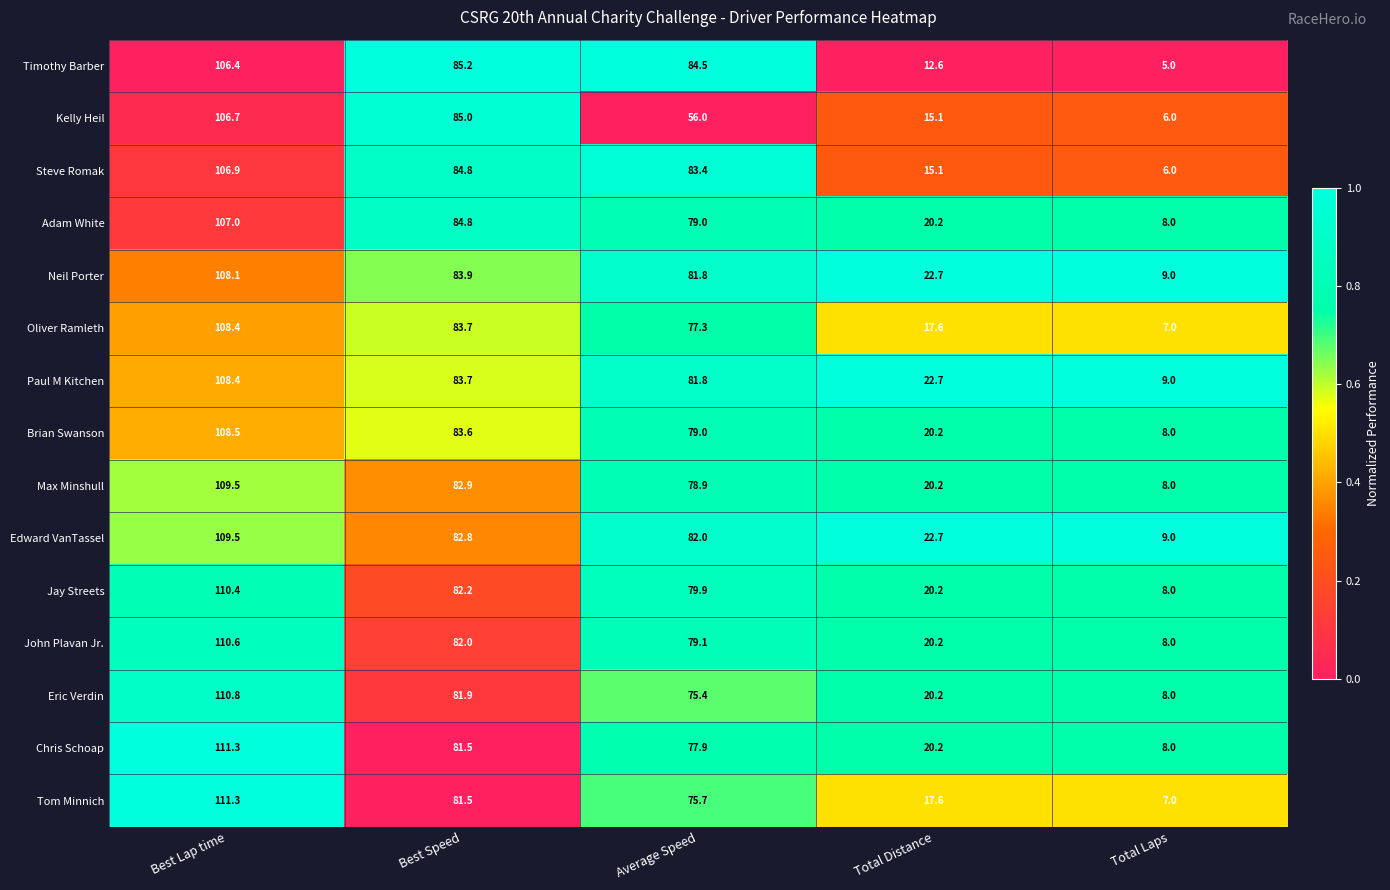

List the labels in order of Brian Swanson value, largest first.

Best Lap time, Best Speed, Average Speed, Total Distance, Total Laps